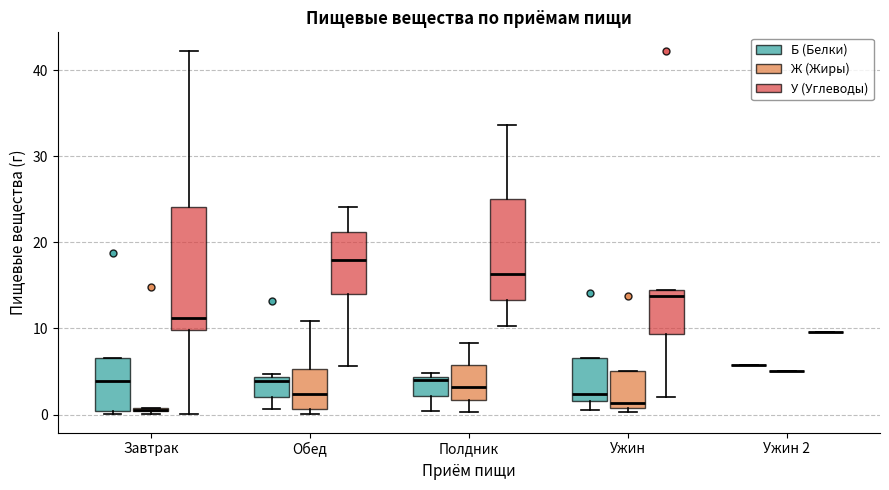

Comparing the boxes themselves (not the whiskers), which one is the tallest?

Завтрак (У (Углеводы))